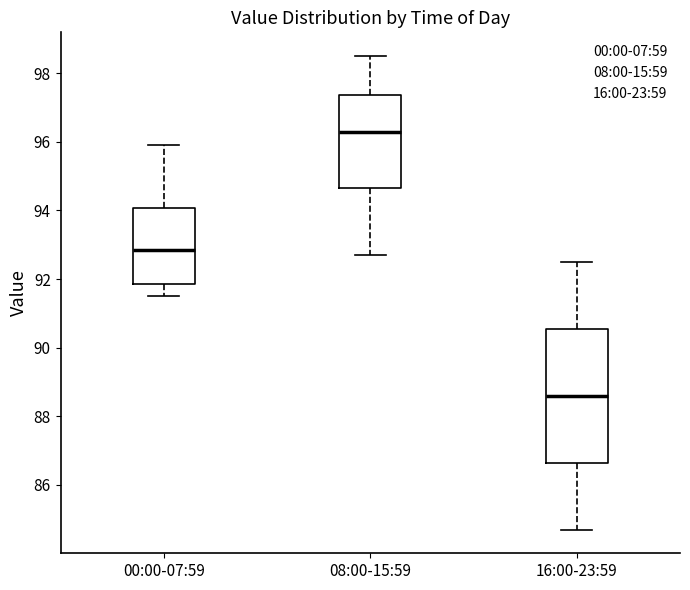

Reading left to right, transcribe this box plot: for each box, give where its median line is, the range the box spans, and where its two whiskers end, as read against the y-axis. The values are not printed on the chart, so give them approximately, as read against the axis.

00:00-07:59: median 92.8, box 91.8 to 94.0, whiskers 91.6 to 96.0
08:00-15:59: median 96.4, box 94.6 to 97.4, whiskers 92.8 to 98.6
16:00-23:59: median 88.6, box 86.6 to 90.6, whiskers 84.8 to 92.6